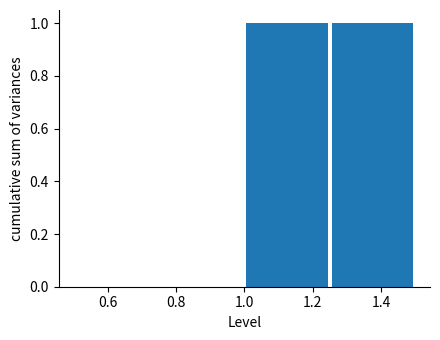

What is the height of the bar covering 1.00 to 1.25 on the x-axis? The values are not printed on the chart, so give them approximately, as read against the axis.

1